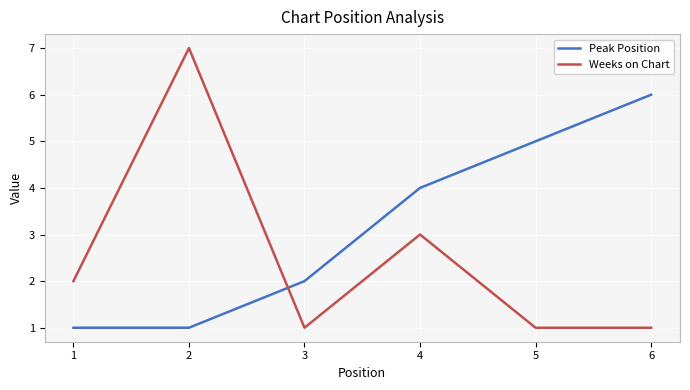

What is the greatest value displayed?

7